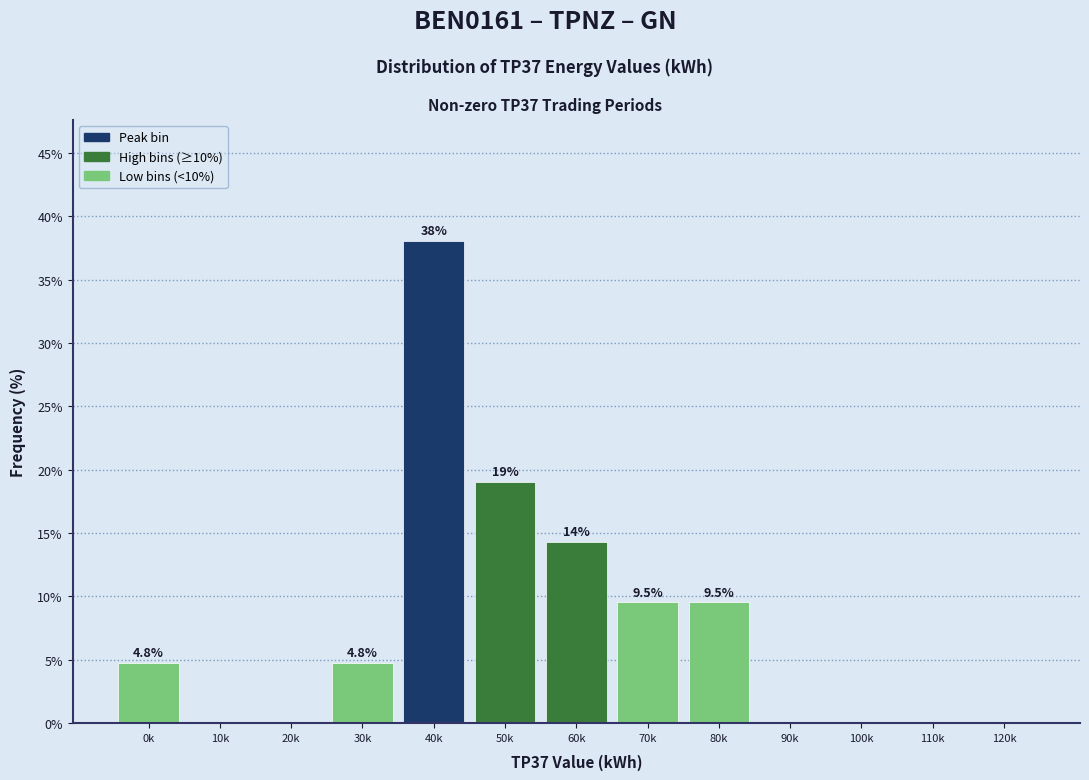

Reading right to left, what are all the values shown in this chart?

120k=0.0	110k=0.0	100k=0.0	90k=0.0	80k=9.5	70k=9.5	60k=14.3	50k=19.0	40k=38.1	30k=4.8	20k=0.0	10k=0.0	0k=4.8